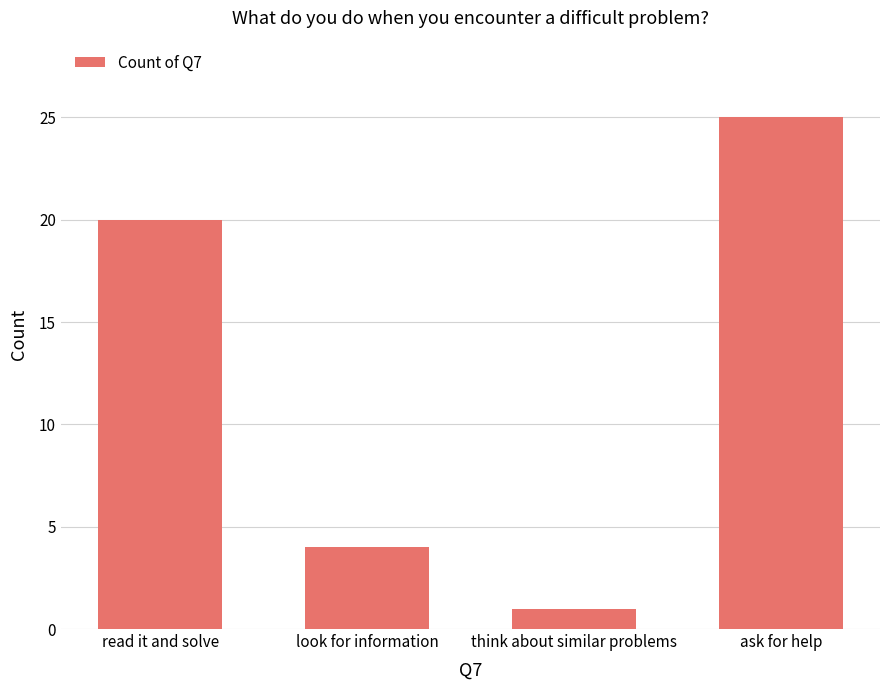

Which category has the highest value across all series?

ask for help